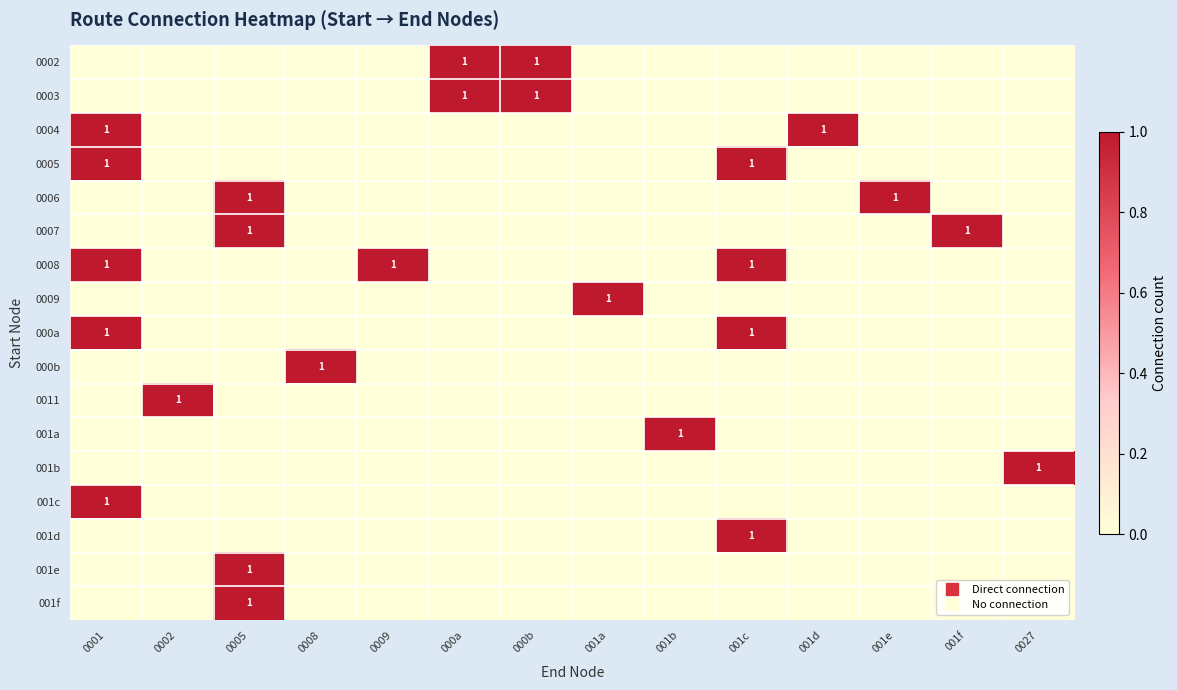

At 001e, list the series in order from smallest to largest.

0002, 0003, 0004, 0005, 0007, 0008, 0009, 000a, 000b, 0011, 001a, 001b, 001c, 001d, 001e, 001f, 0006